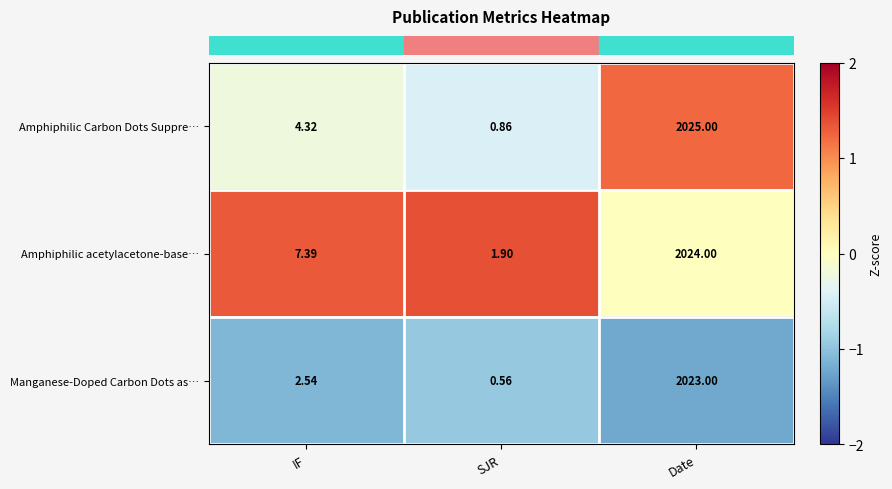

Which category has the lowest value in the Amphiphilic acetylacetone-base… series?

SJR